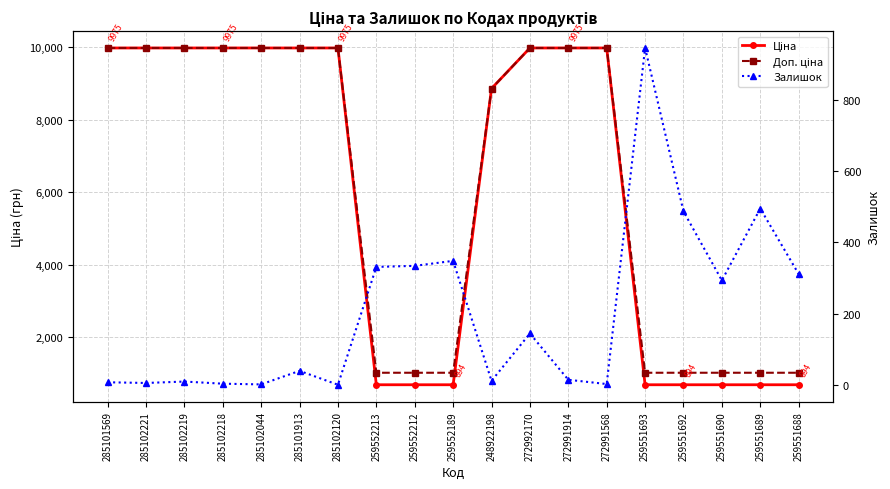

What position from the right is 259551688?

1